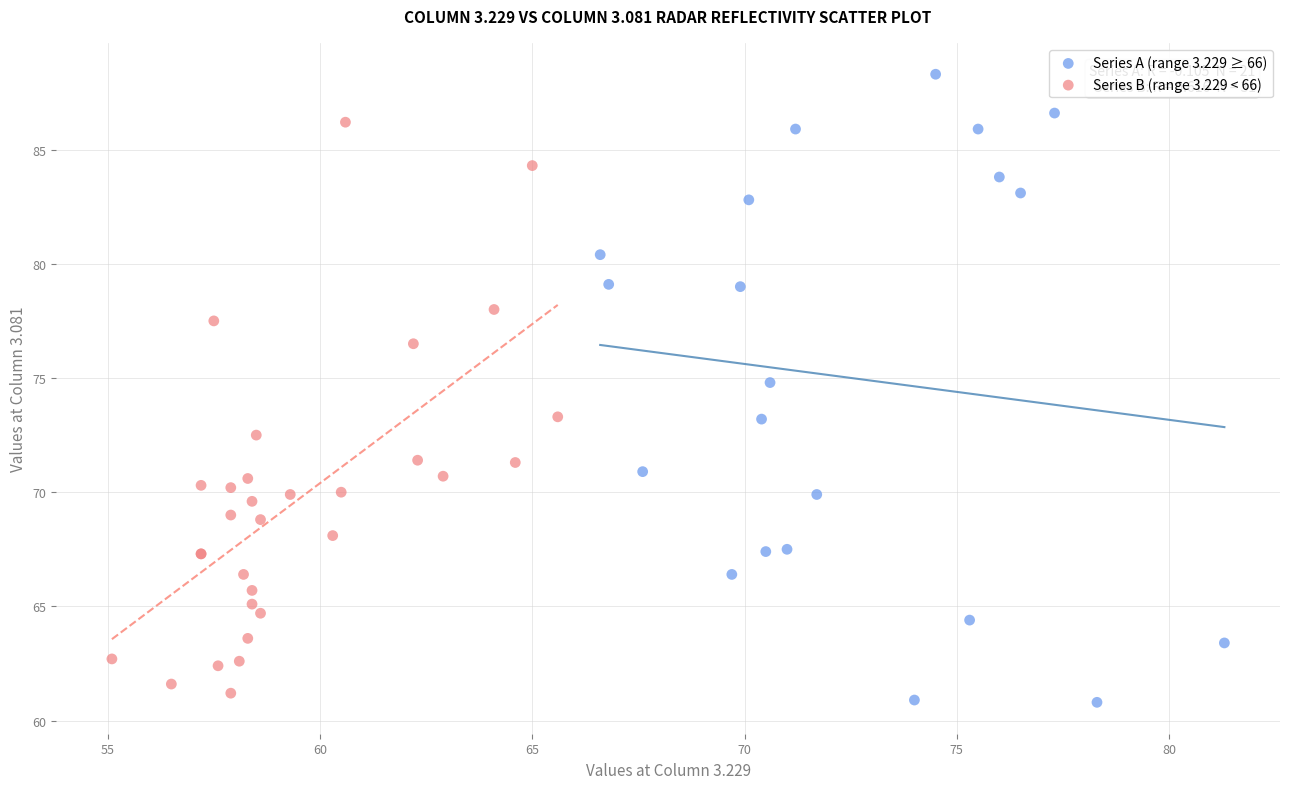

Which series reaches the maximum Y coordinate?

Series A (range 3.229 ≥ 66)